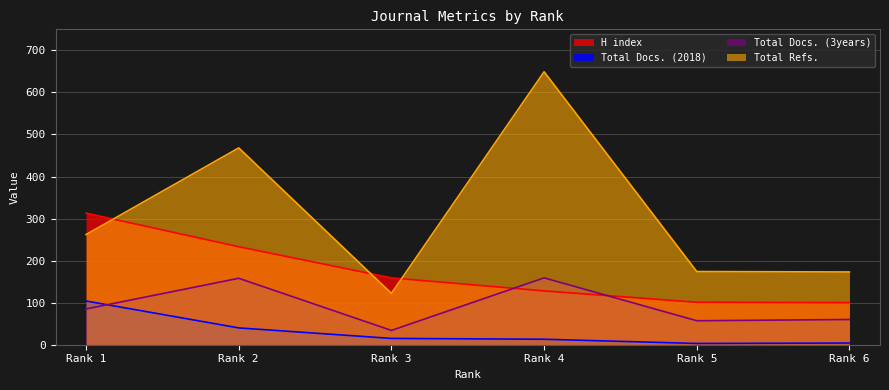

Which series ends up on top after the final intersection of H index and Total Docs. (3years)?

H index